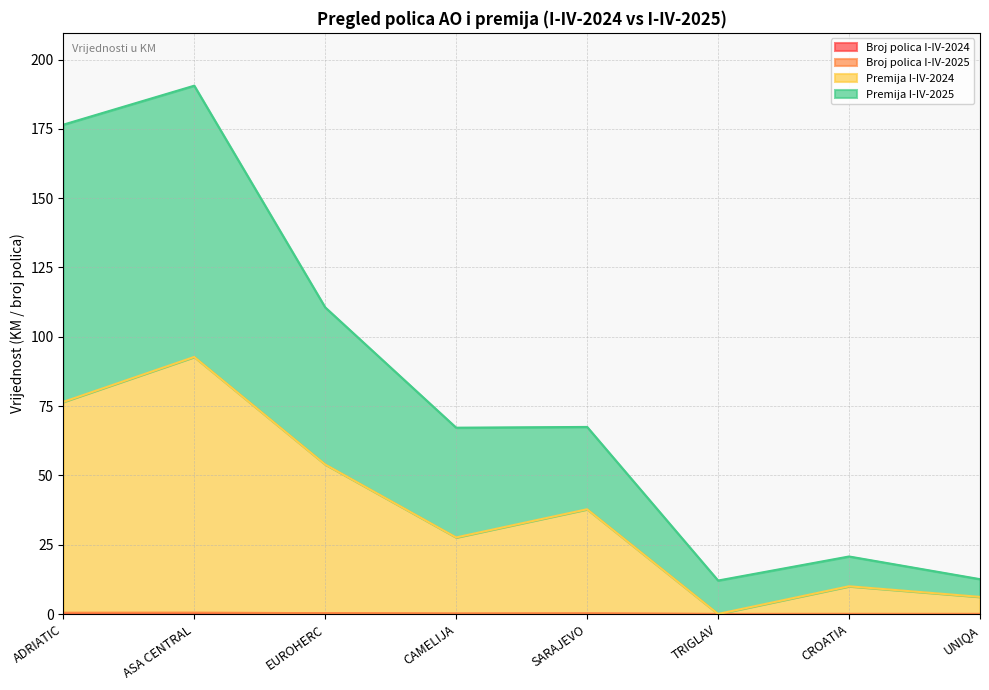

True or false: Broj polica I-IV-2024 has a value of 0.0 at CROATIA.

False